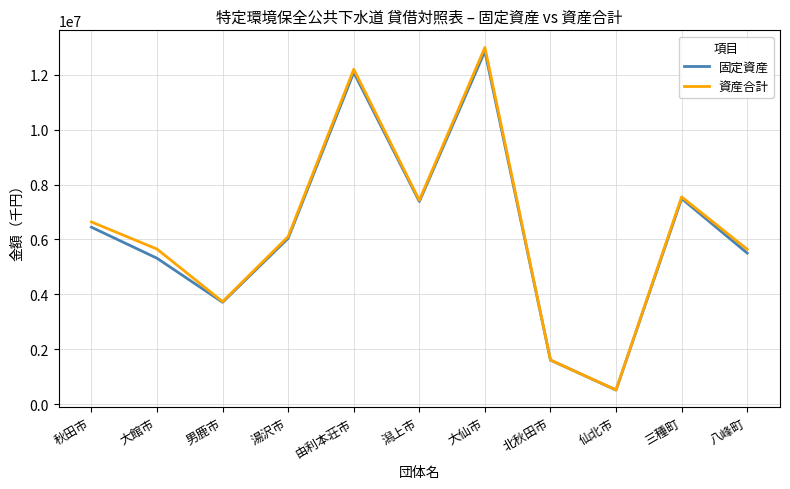

Between 大仙市 and 仙北市, which series saw the biggest shift?

資産合計